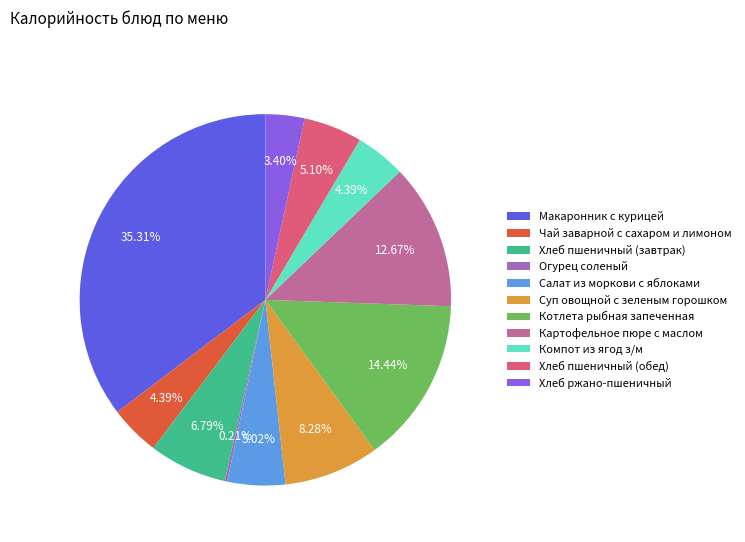

To the nearest percent, what portion does Хлеб пшеничный (завтрак) represent?

7%